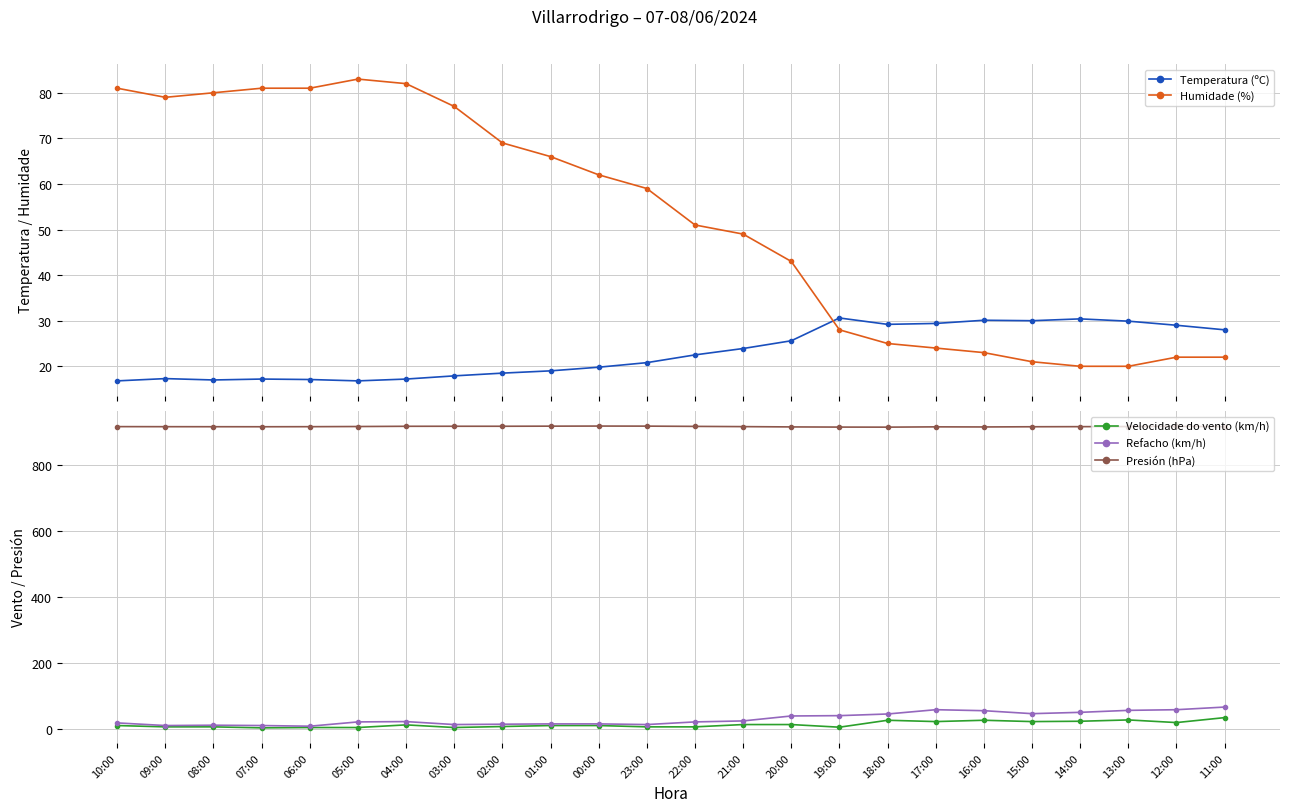

How many interior local peaks does the Presión (hPa) series have?

3